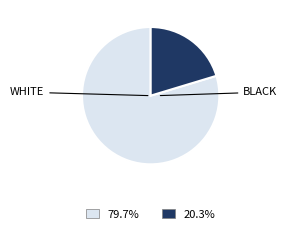

Is there a majority slice in this chart?

Yes